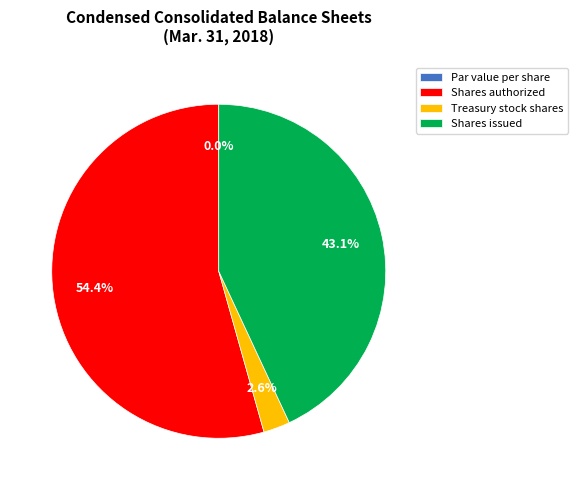

Do Treasury stock shares and Shares authorized together represent more than half of the pie?

Yes